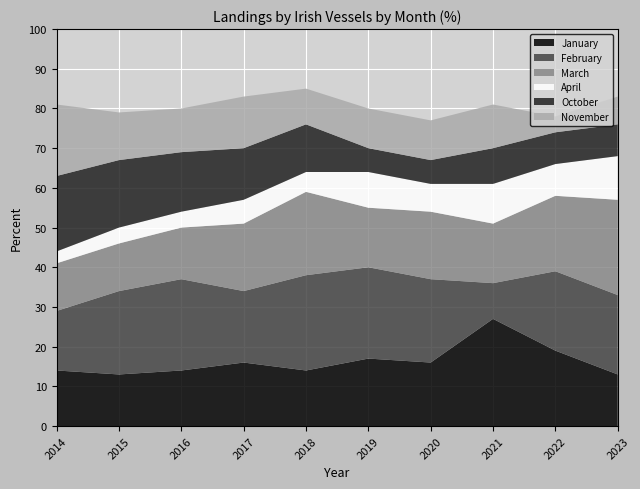

Reading right to left, what are all the values shown in this chart?

January: 2023=13	2022=19	2021=27	2020=16	2019=17	2018=14	2017=16	2016=14	2015=13	2014=14
February: 2023=20	2022=20	2021=9	2020=21	2019=23	2018=24	2017=18	2016=23	2015=21	2014=15
March: 2023=24	2022=19	2021=15	2020=17	2019=15	2018=21	2017=17	2016=13	2015=12	2014=12
April: 2023=11	2022=8	2021=10	2020=7	2019=9	2018=5	2017=6	2016=4	2015=4	2014=3
October: 2023=8	2022=8	2021=9	2020=6	2019=6	2018=12	2017=13	2016=15	2015=17	2014=19
November: 2023=7	2022=4	2021=11	2020=10	2019=10	2018=9	2017=13	2016=11	2015=12	2014=18